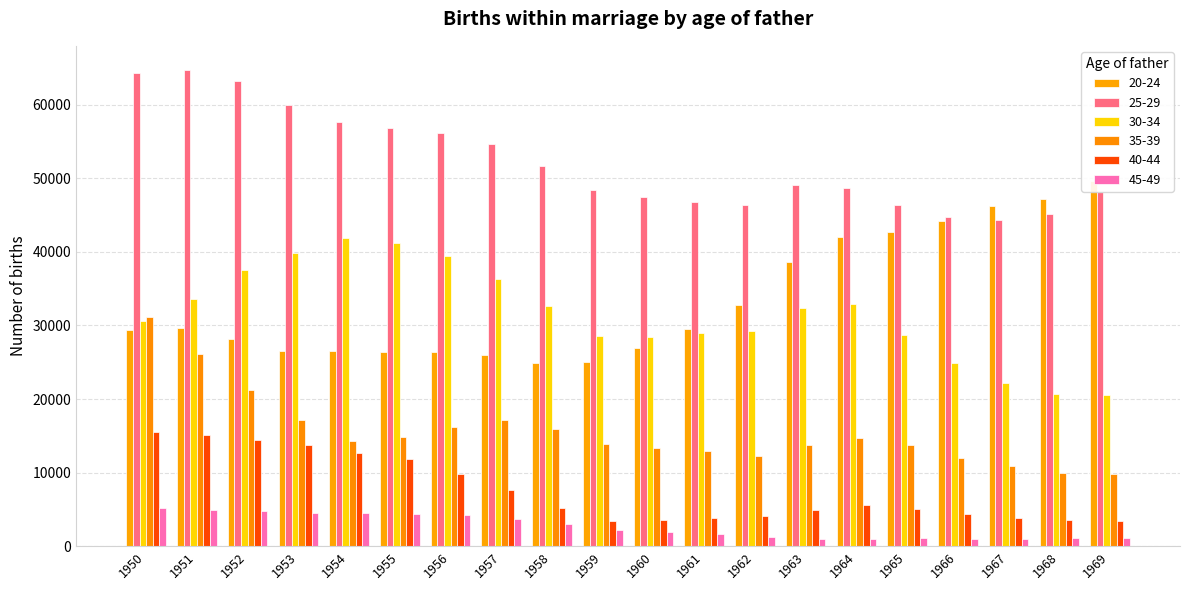

Reading left to right, transcribe all the data shown in this chart.

20-24: 1950=29401	1951=29659	1952=28162	1953=26509	1954=26460	1955=26384	1956=26438	1957=25966	1958=24843	1959=25026	1960=26969	1961=29447	1962=32765	1963=38559	1964=41981	1965=42662	1966=44180	1967=46263	1968=47218	1969=49686
25-29: 1950=64299	1951=64748	1952=63186	1953=60012	1954=57587	1955=56838	1956=56116	1957=54590	1958=51717	1959=48404	1960=47445	1961=46771	1962=46409	1963=49094	1964=48689	1965=46330	1966=44663	1967=44360	1968=45168	1969=48126
30-34: 1950=30534	1951=33578	1952=37528	1953=39856	1954=41866	1955=41188	1956=39493	1957=36358	1958=32596	1959=28553	1960=28414	1961=28973	1962=29202	1963=32349	1964=32899	1965=28711	1966=24904	1967=22134	1968=20733	1969=20548
35-39: 1950=31179	1951=26088	1952=21283	1953=17176	1954=14309	1955=14797	1956=16203	1957=17126	1958=15962	1959=13935	1960=13351	1961=12929	1962=12248	1963=13731	1964=14751	1965=13715	1966=11992	1967=10890	1968=9920	1969=9809
40-44: 1950=15571	1951=15156	1952=14501	1953=13728	1954=12734	1955=11866	1956=9799	1957=7626	1958=5142	1959=3407	1960=3504	1961=3851	1962=4108	1963=4972	1964=5576	1965=5095	1966=4447	1967=3831	1968=3541	1969=3495
45-49: 1950=5262	1951=4896	1952=4802	1953=4492	1954=4530	1955=4402	1956=4198	1957=3727	1958=2994	1959=2149	1960=1875	1961=1626	1962=1195	1963=1032	1964=995	1965=1124	1966=1029	1967=1029	1968=1056	1969=1116